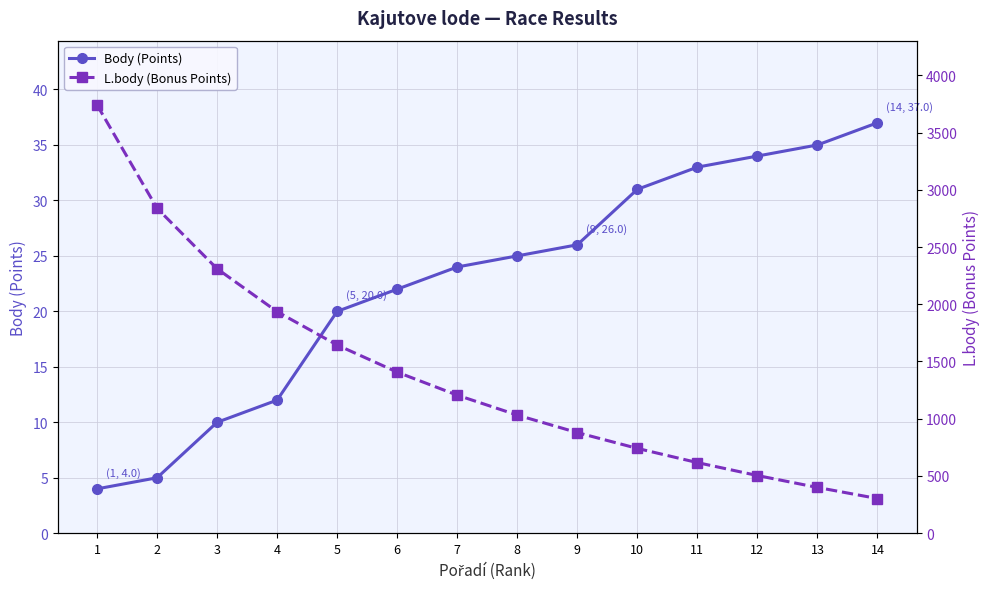

True or false: L.body (Bonus Points) and Body (Points) intersect in this chart.

False